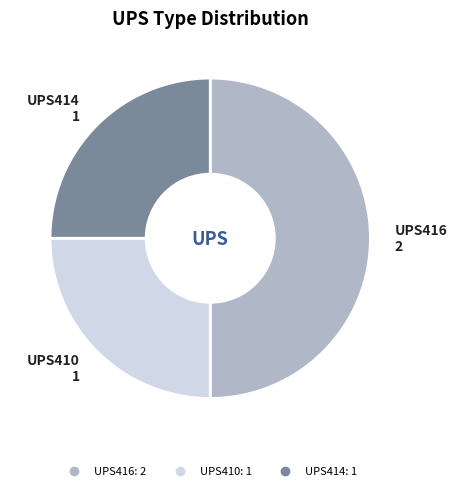

Between UPS410 and UPS416, which is larger?

UPS416